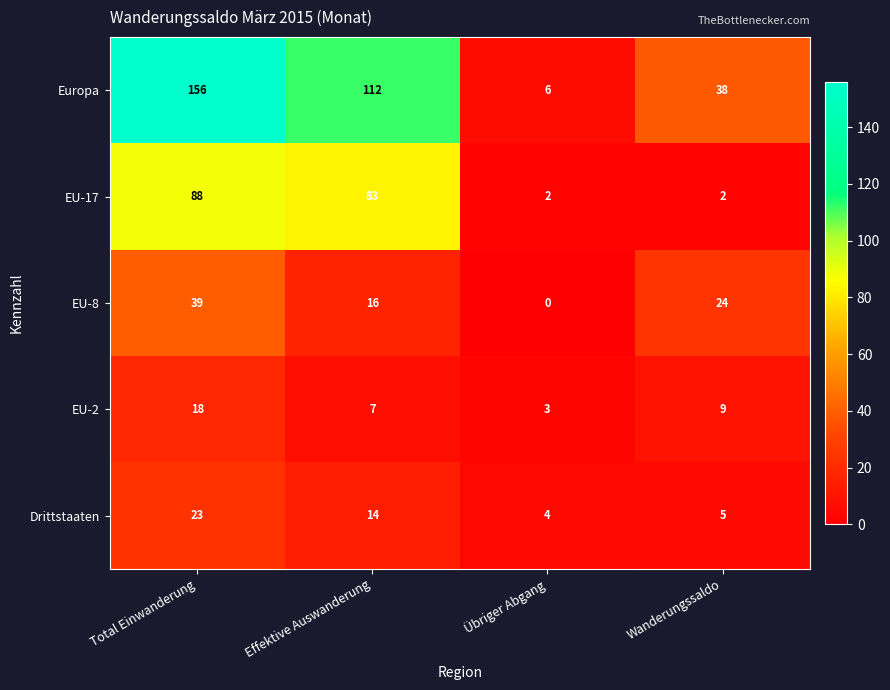

What is the approximate value of EU-2 at Total Einwanderung, to the nearest 10?

20